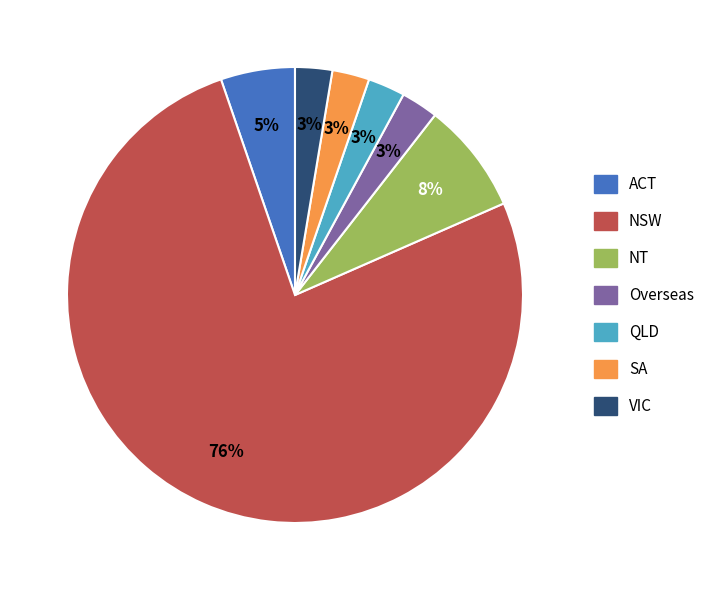

Does VIC account for over 50% of the chart?

No